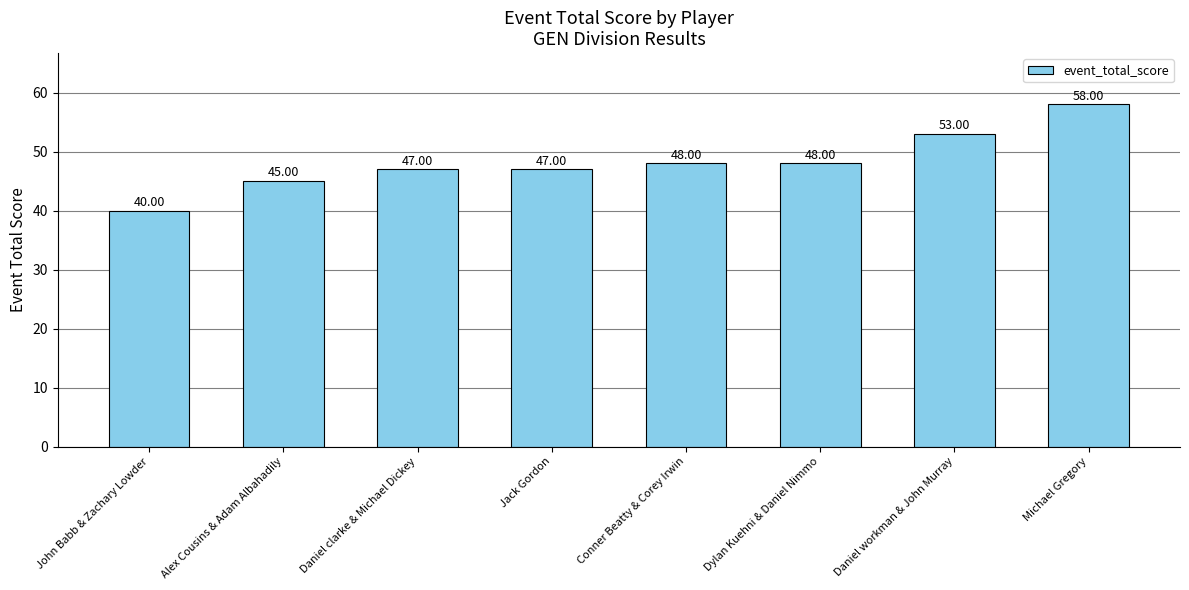

True or false: the data shows 47 at Jack Gordon.

True